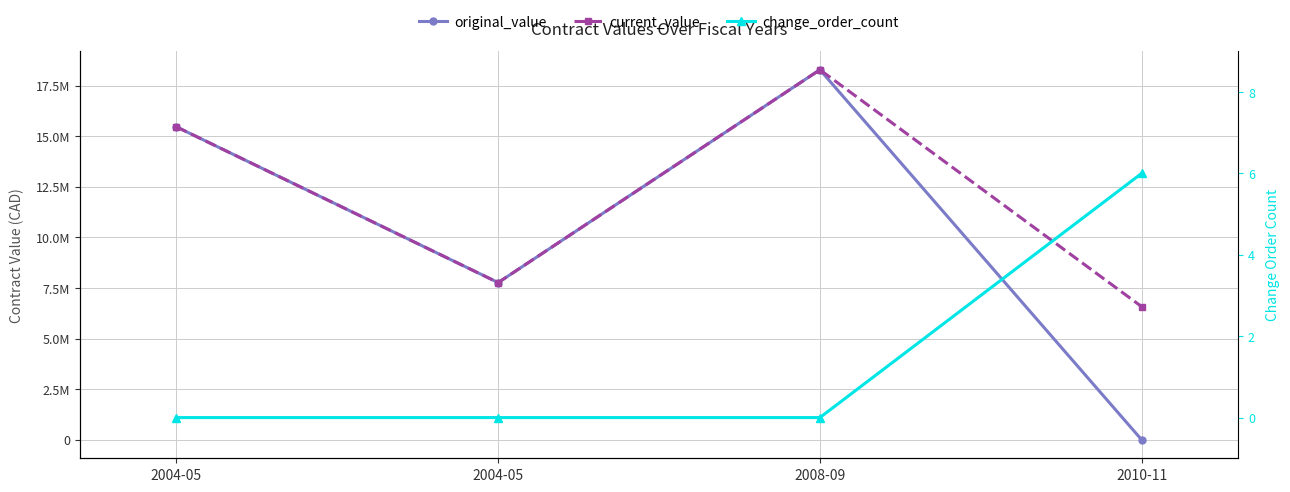

Does the chart display data point markers on the line(s)?

Yes